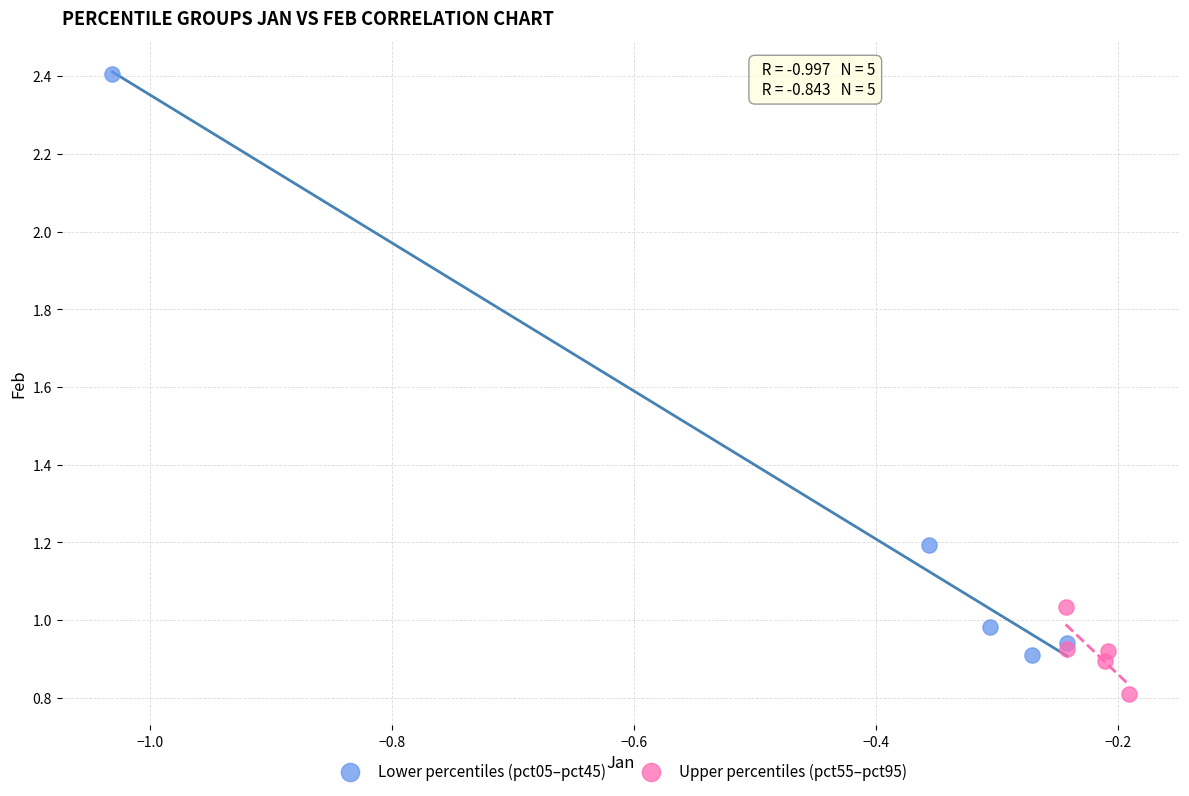

Which series contains the highest Y value?

Lower percentiles (pct05–pct45)